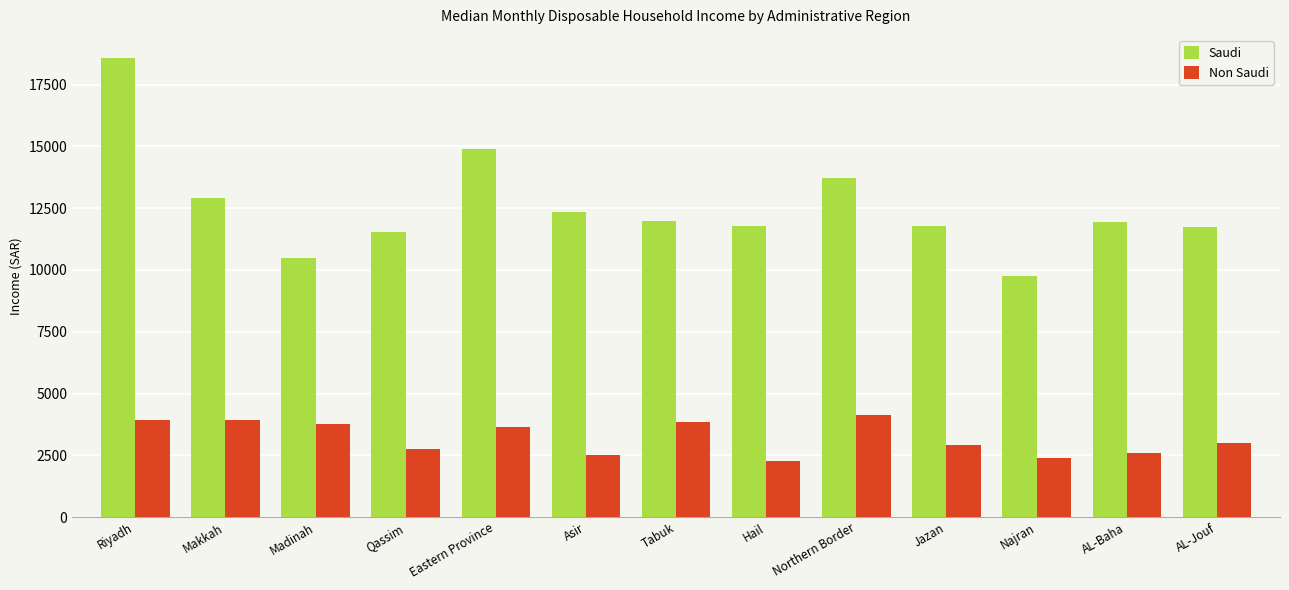

Read the Non Saudi value at Jazan.

2905